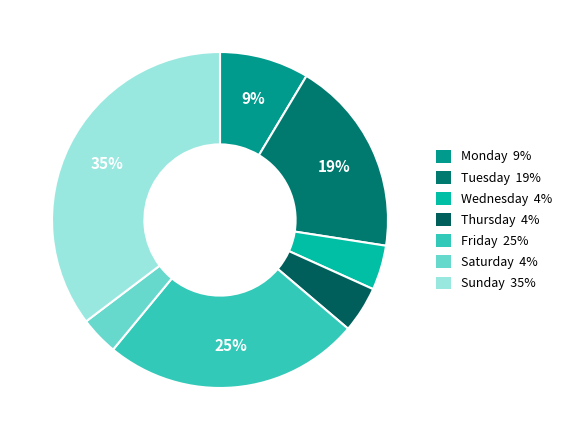

Is Monday the majority of the pie?

No